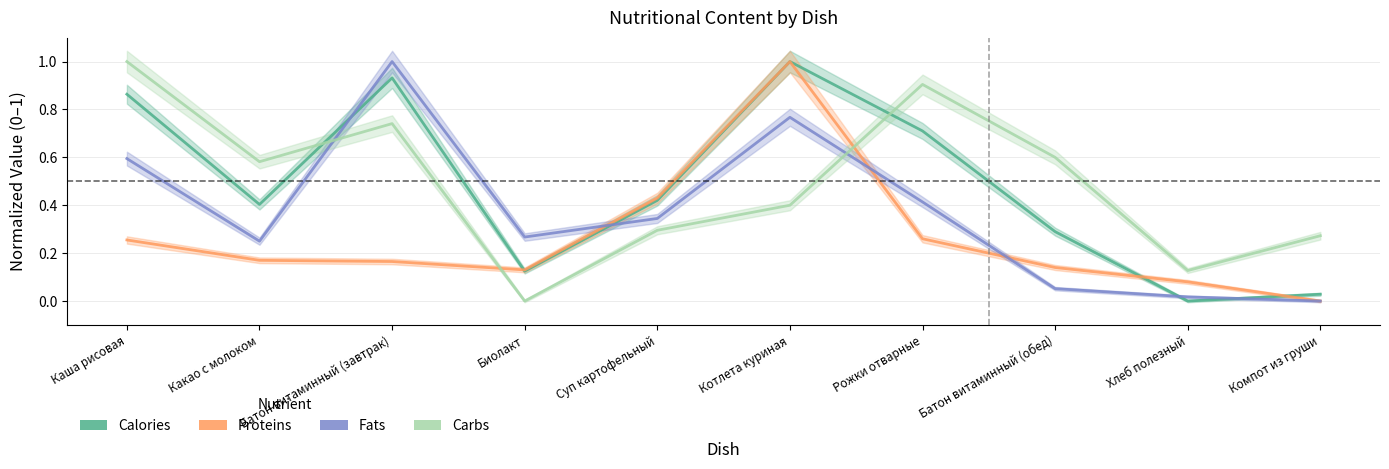

Where is the first local minimum for Calories?

Какао с молоком